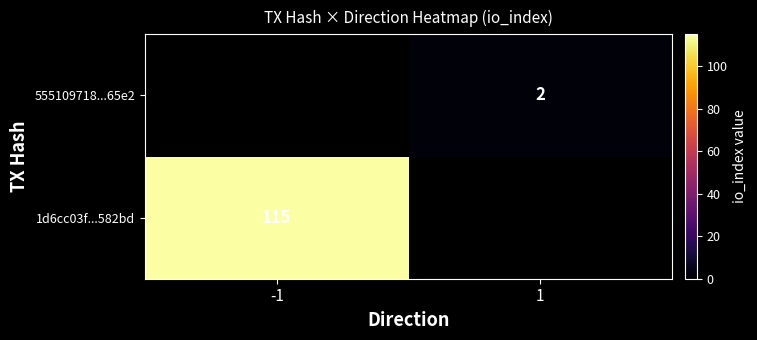

Is it true that 555109718...65e2 equals 2 at 1?

True